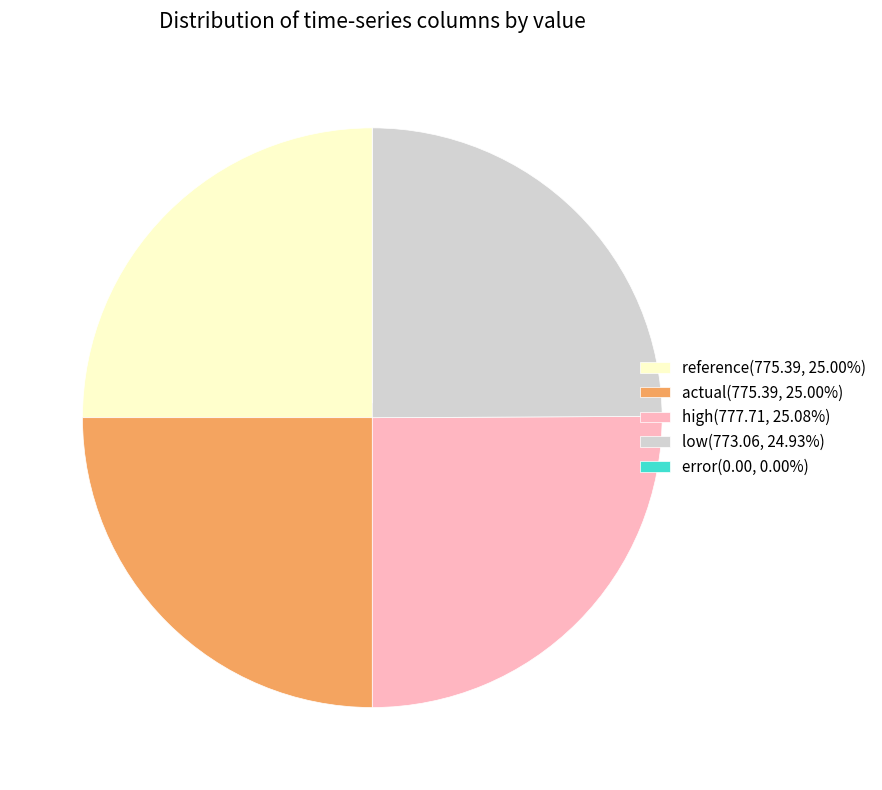

What is the ratio of the value at reference(775.39, 25.00%) to the value at actual(775.39, 25.00%)?

1.0